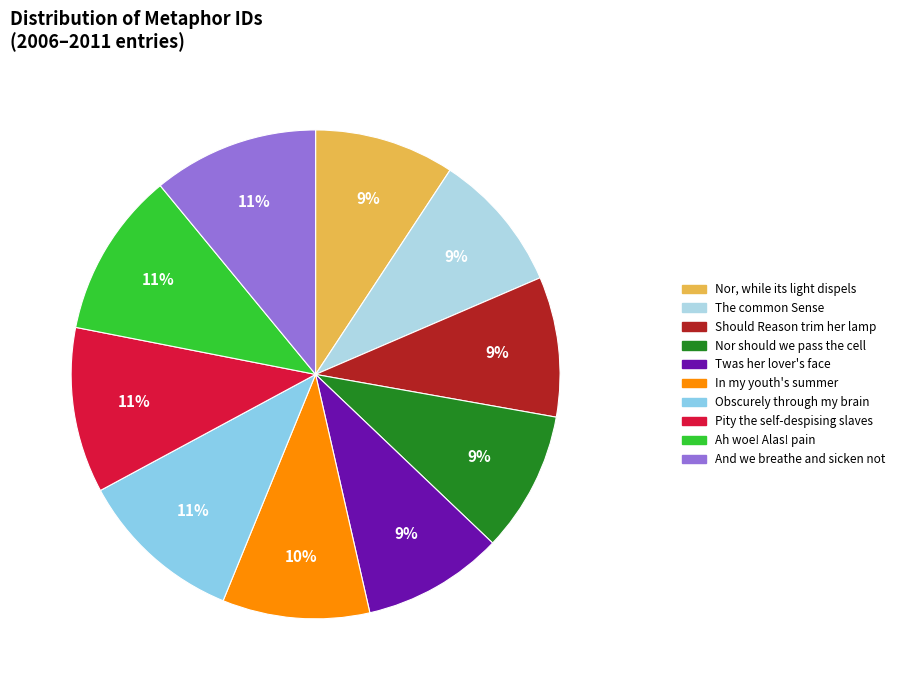

Rank the categories by value from highest to lowest.

And we breathe and sicken not, Ah woe Alas pain, Pity the self-despising slaves, Obscurely through my brain, In my youth summer I did sing, twas her lover face, Nor should we pass the secret cell, Should Reason trim her lamp, The common Sense of faithful, Nor, while its light dispels